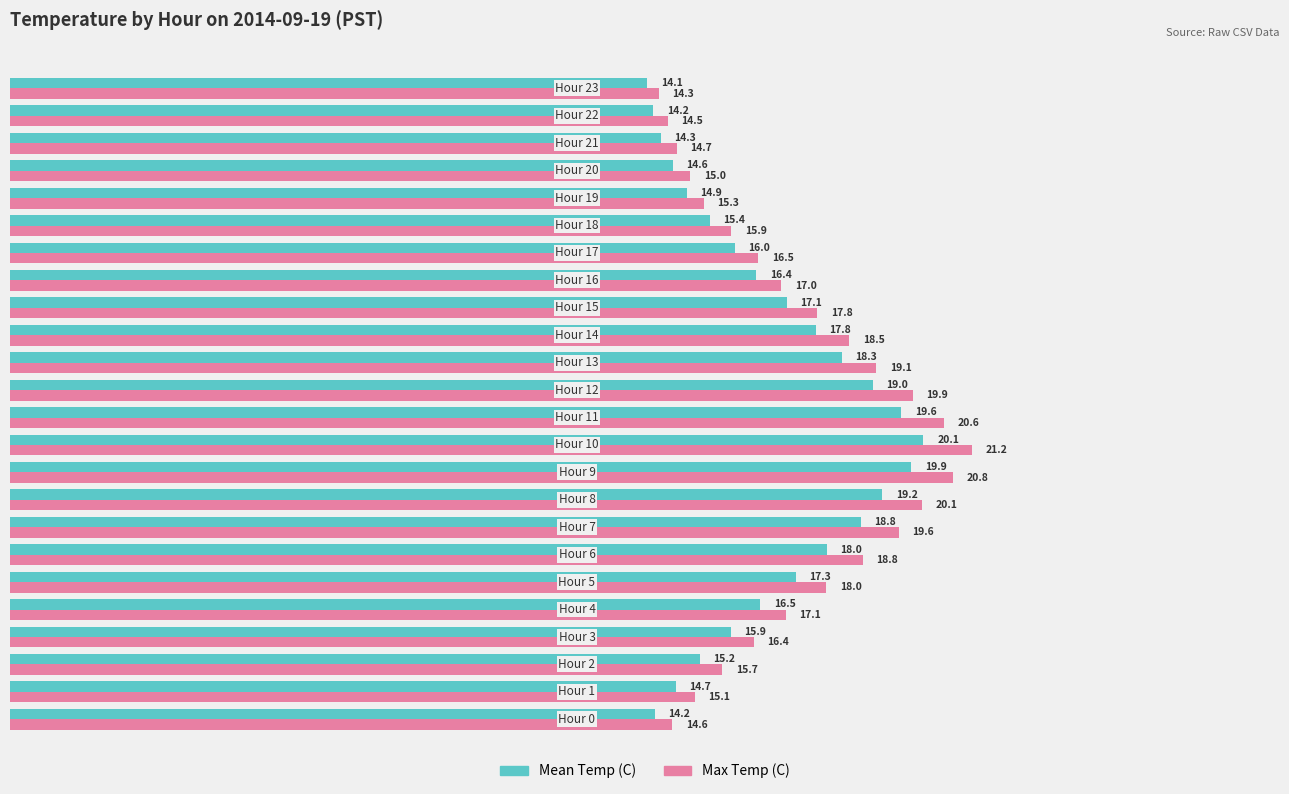

What is the smallest value displayed?

14.1